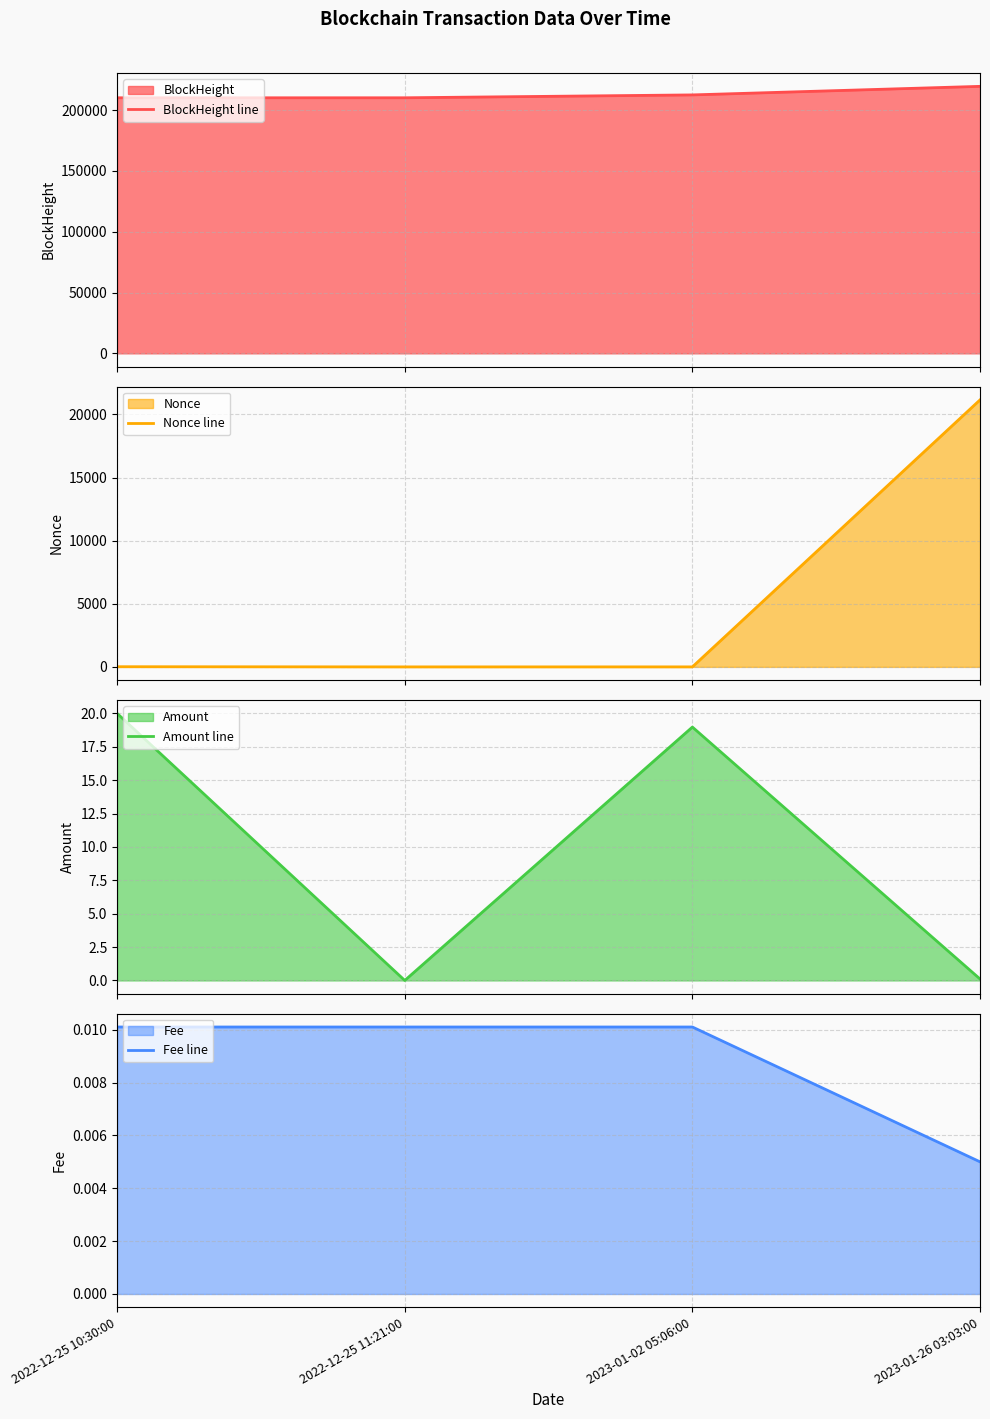

What is the value of the BlockHeight line point at the 1st from the left?

210114.0